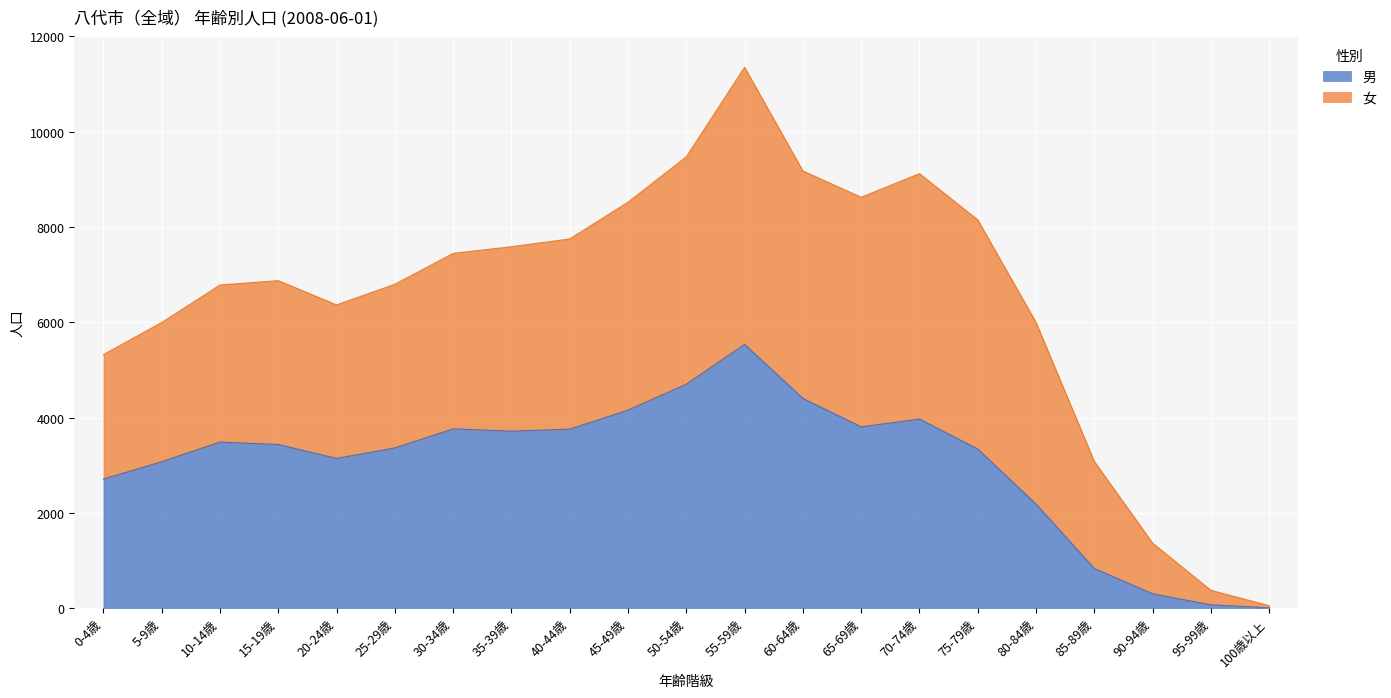

Which category has the lowest value in the 女 series?

100歳以上